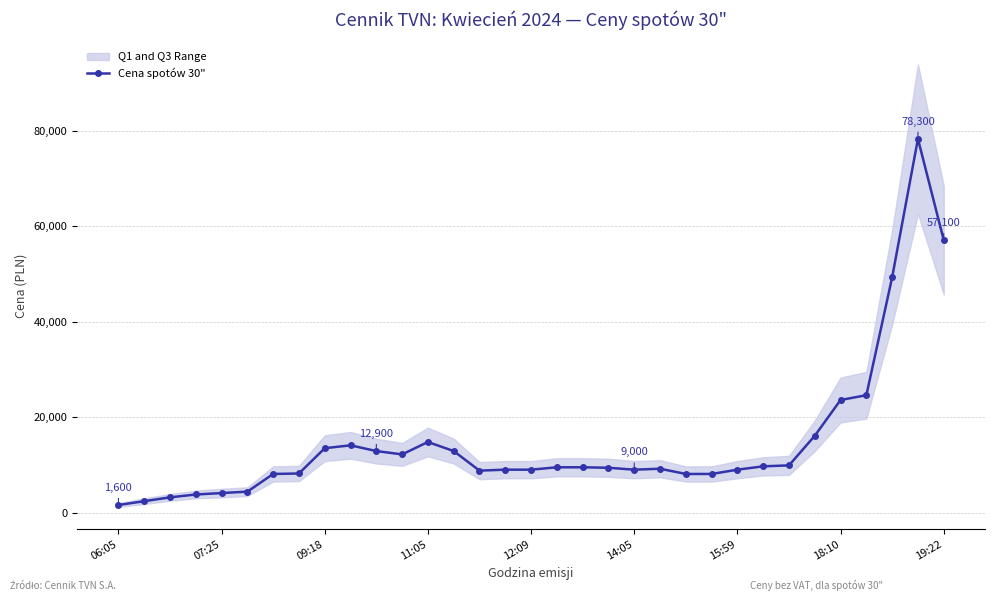

True or false: Cena spotów 30" has more than 1 points higher than both neighbors.

True